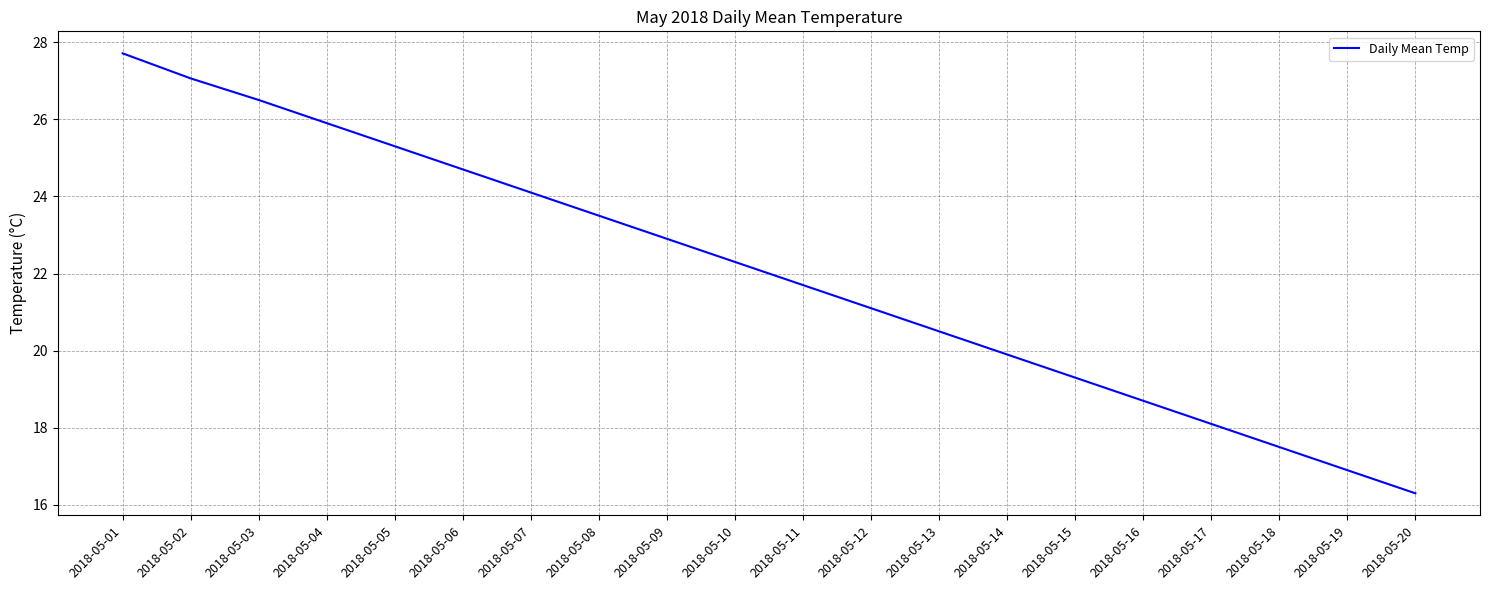

Reading left to right, what are all the values shown in this chart?

27.7	27.1	26.5	25.9	25.3	24.7	24.1	23.5	22.9	22.3	21.7	21.1	20.5	19.9	19.3	18.7	18.1	17.5	16.9	16.3